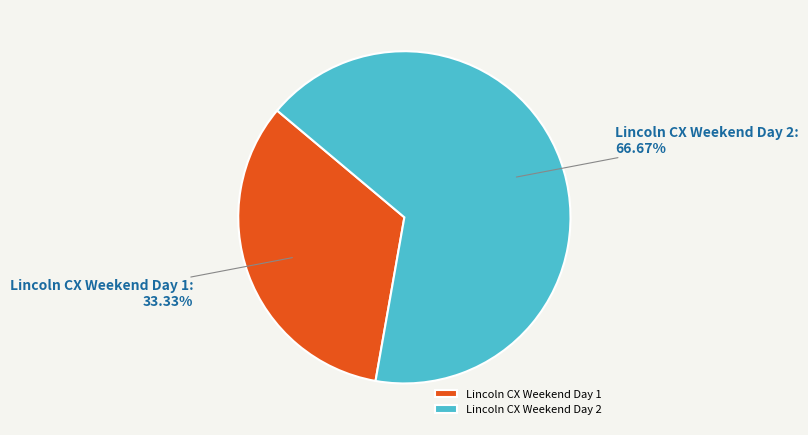

Which category has the smallest portion of the pie?

Lincoln CX Weekend Day 1